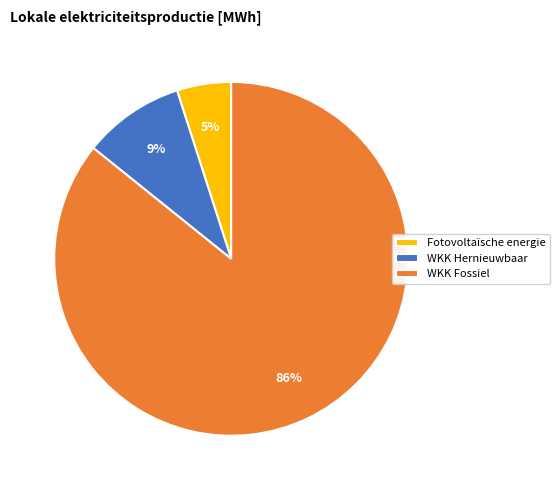

True or false: Fotovoltaïsche energie accounts for 5% of the total.

True